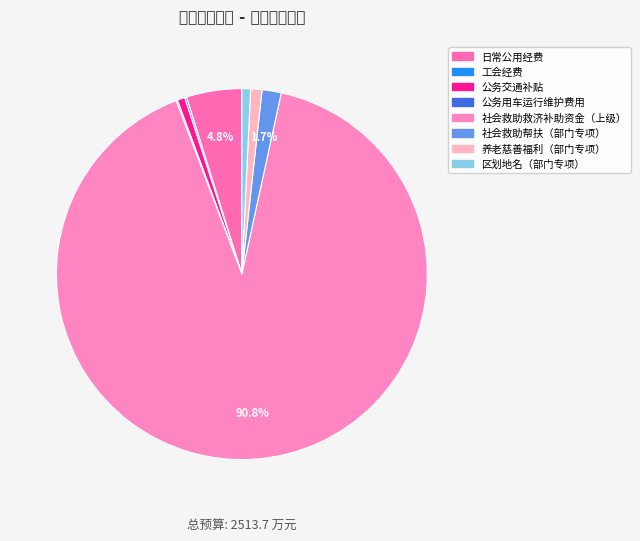

How many slices are in this pie chart?

8